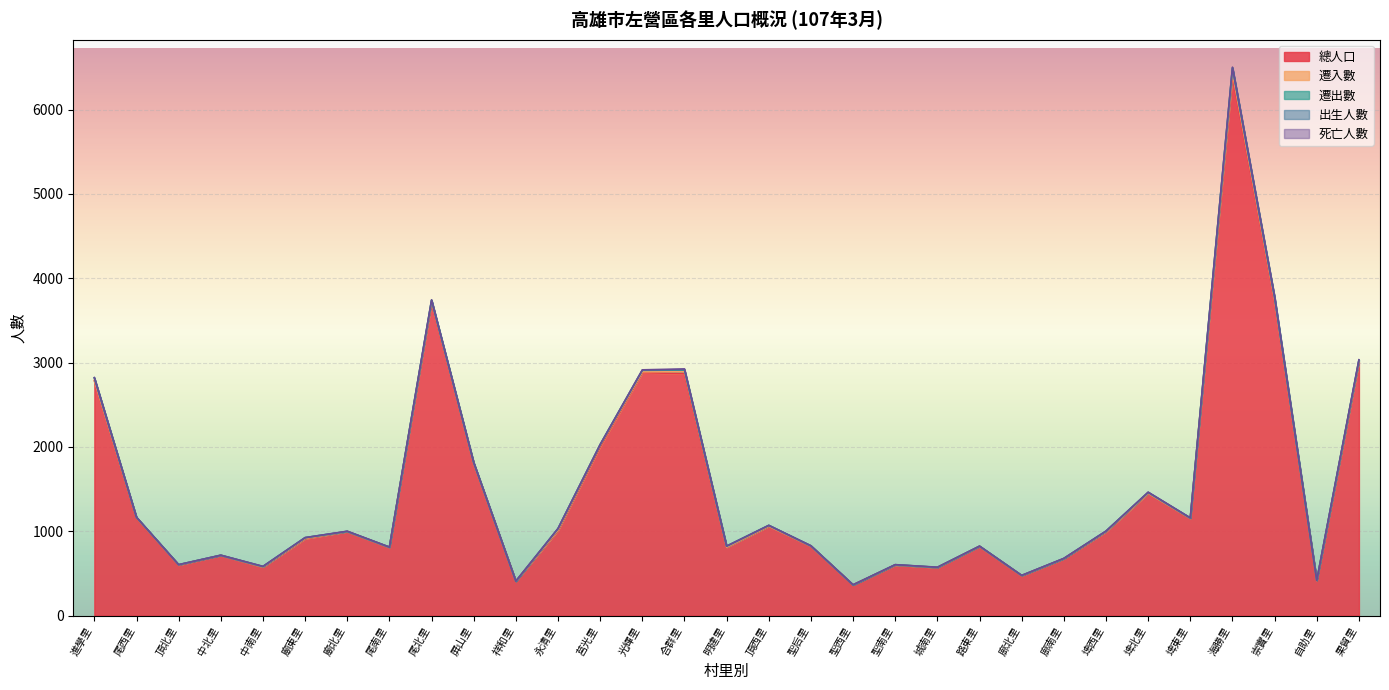

How many times do 遷入數 and 遷出數 cross each other?

11